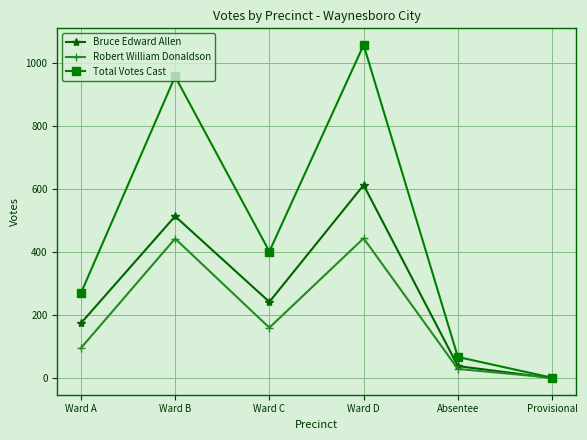

At how many categories does at least one series exceed 130?

4